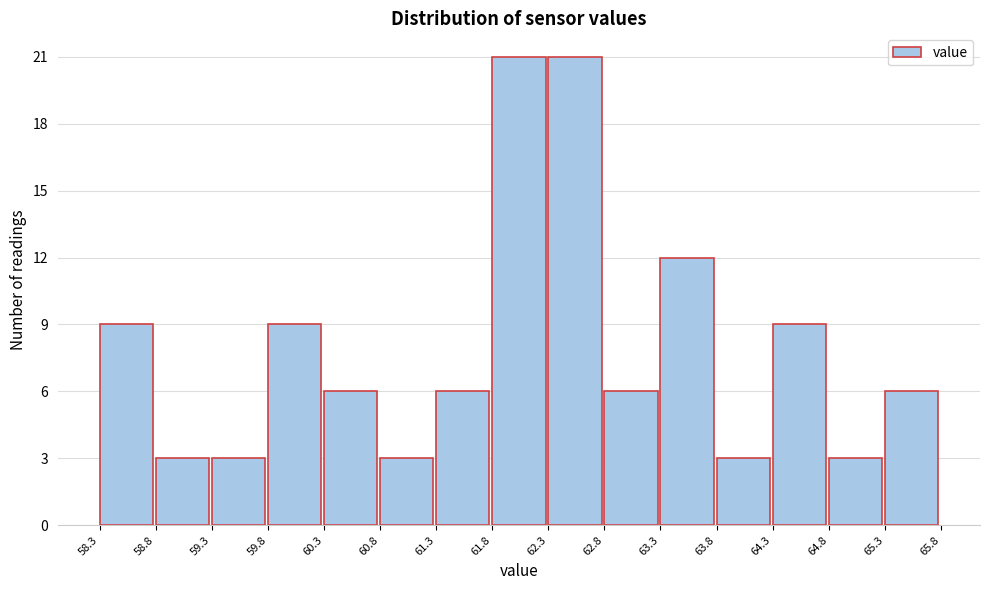

What is the height of the bar covering 60.3 to 60.8 on the x-axis? The values are not printed on the chart, so give them approximately, as read against the axis.

6